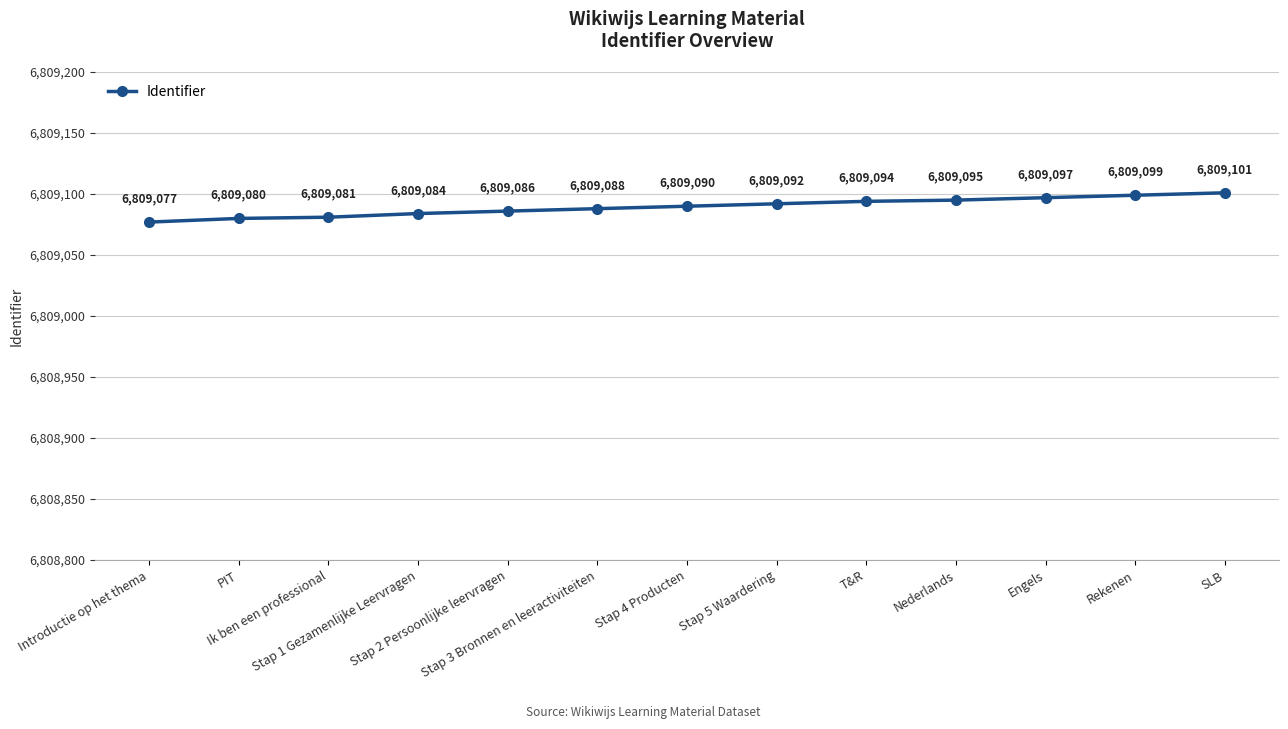

Does the chart display data point markers on the line(s)?

Yes